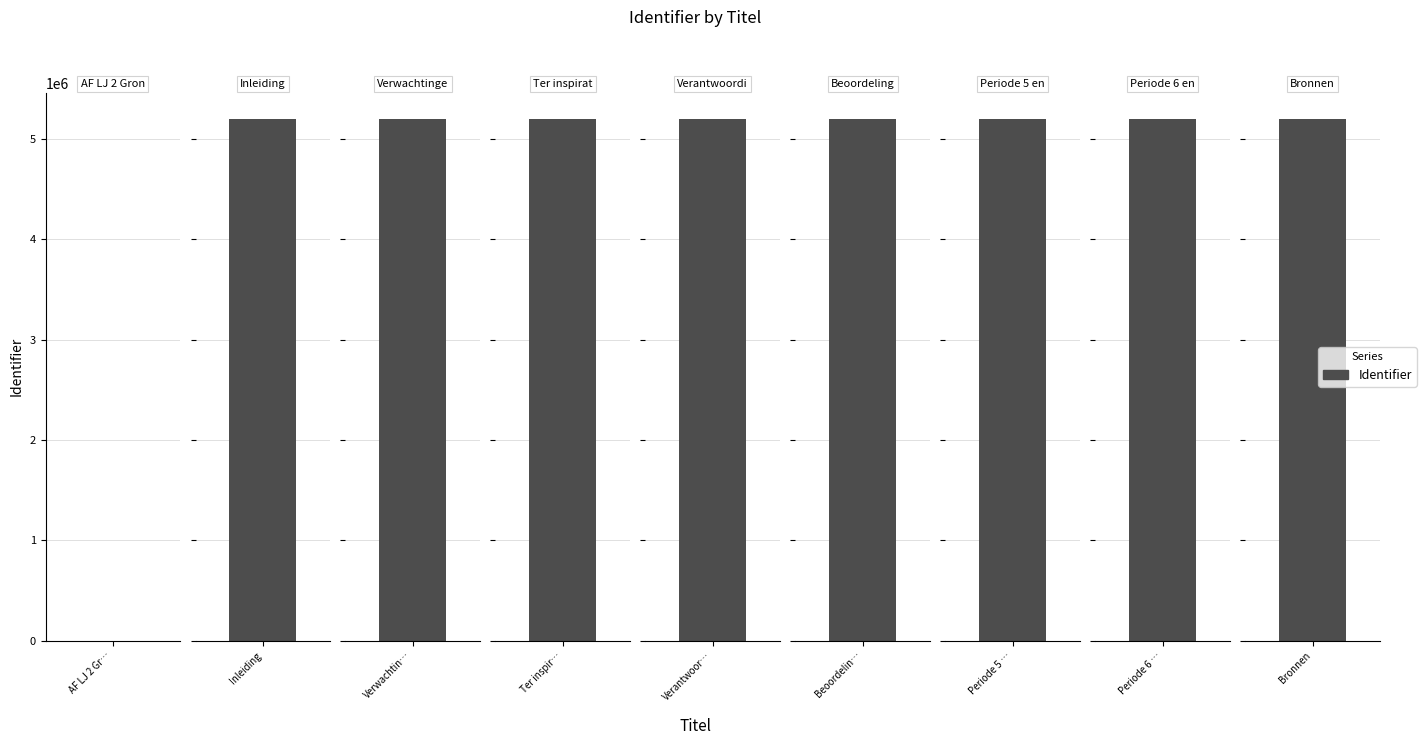

Is it true that the value at Periode 6 en 8 is 3348076?

False